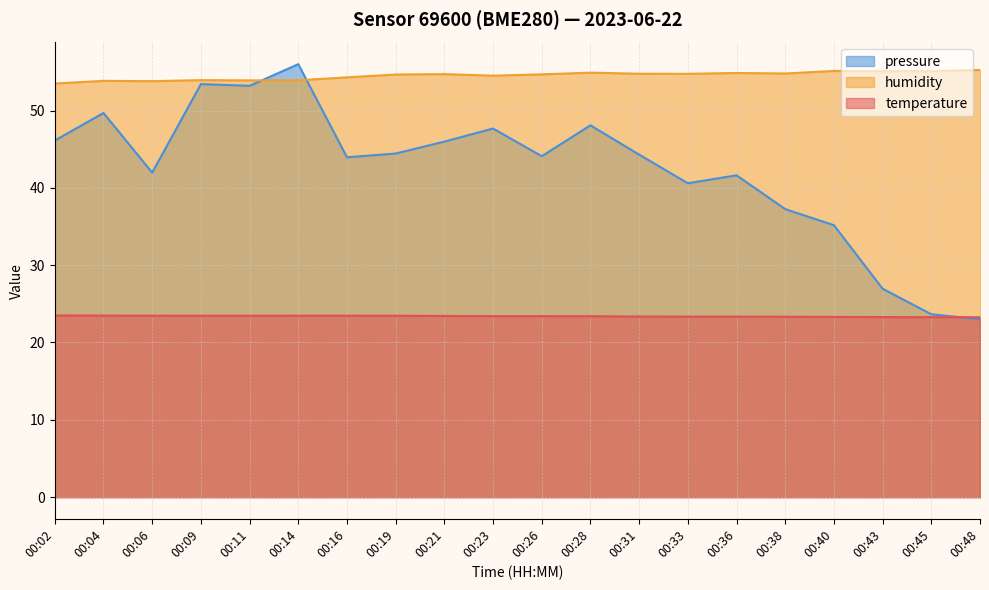

Which has a higher value, 00:36 or 00:45?

00:36